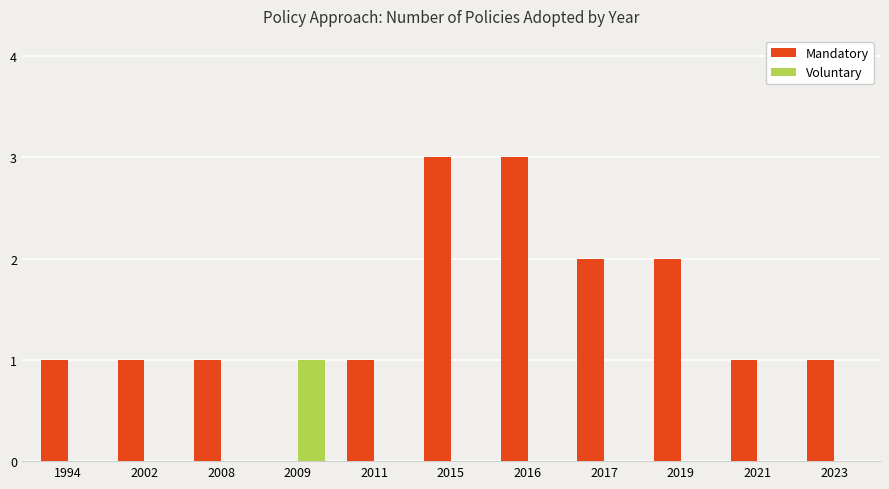

Is the value of Mandatory at 2021 greater than the value of Voluntary at 2015?

Yes